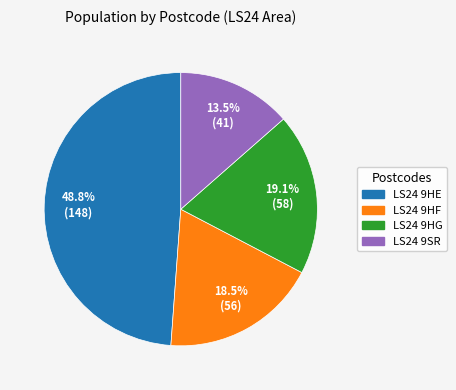

To the nearest percent, what is the average slice percentage?

25%